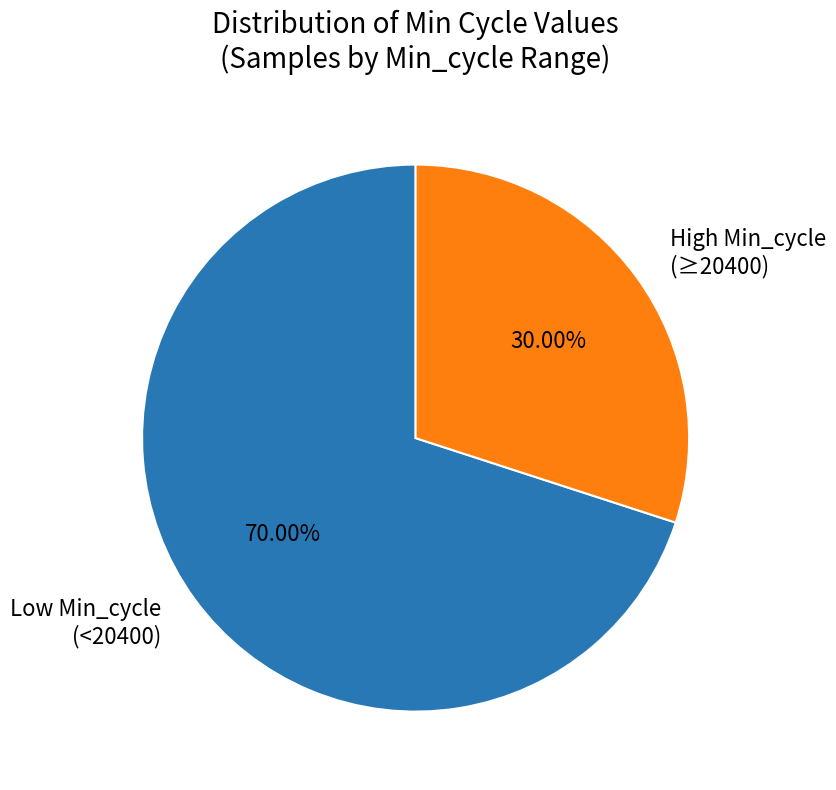

Rank the categories by value from lowest to highest.

High Min_cycle (≥20400), Low Min_cycle (<20400)